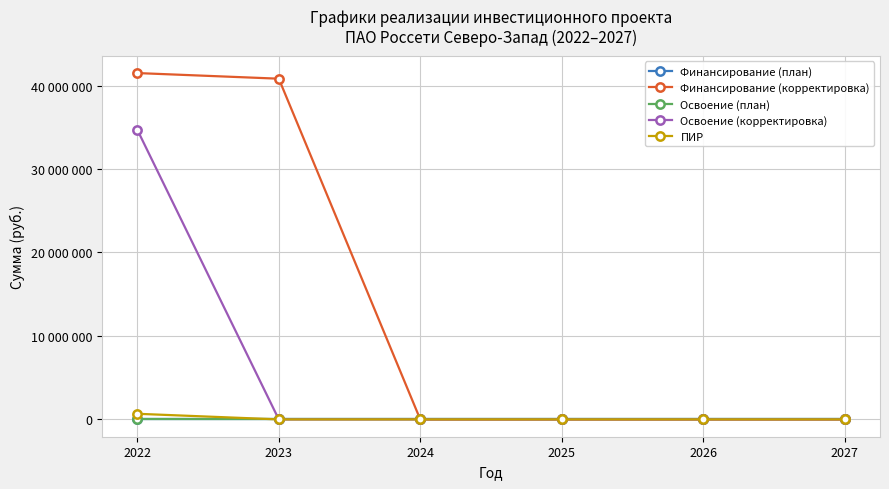

Is this an area chart (filled region under the line)?

No